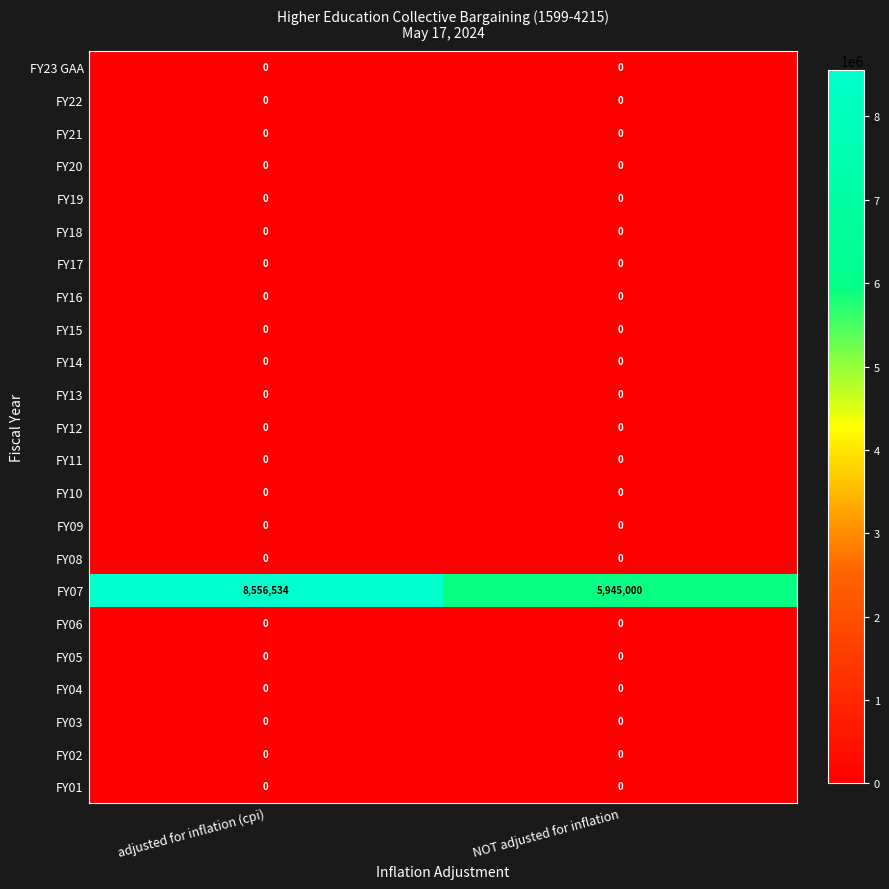

Which series has the largest range (max minus min)?

FY07